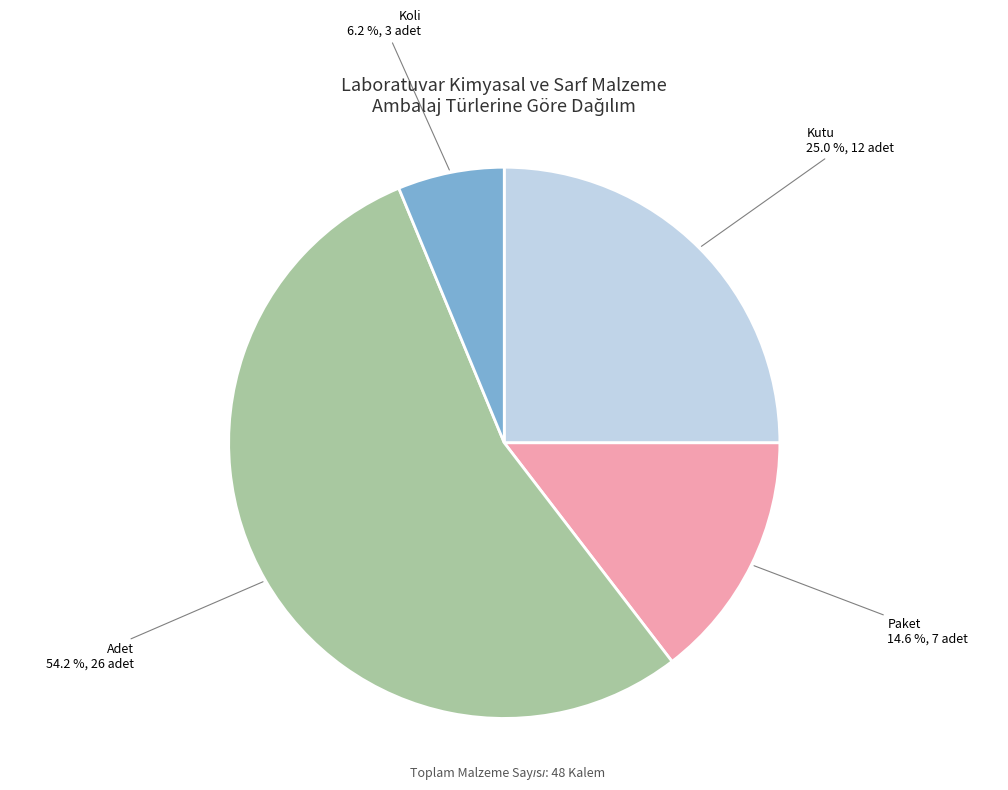

The Paket slice represents 15% of the pie. True or false?

True